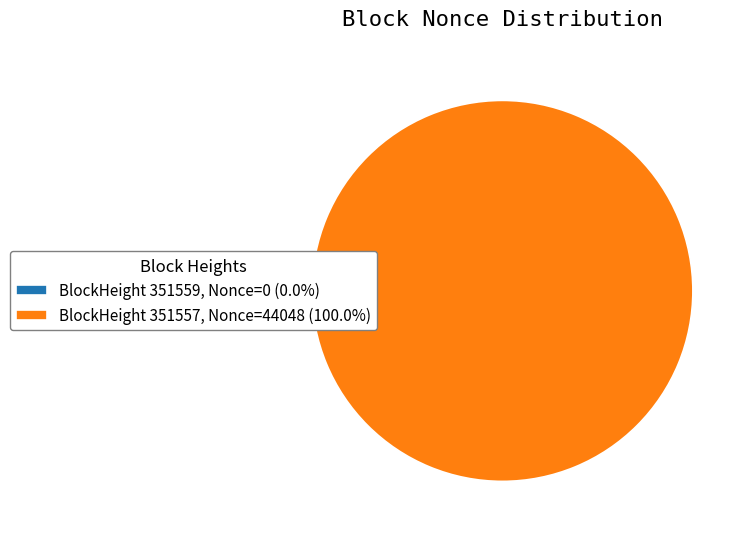

Is there any slice that represents more than half of the pie?

Yes